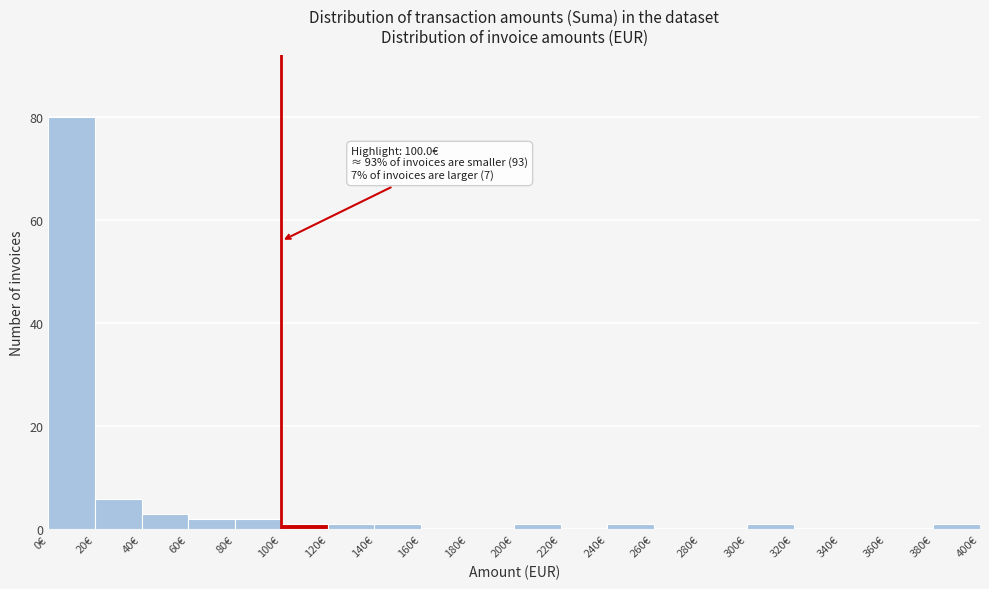

Over which range of the x-axis is the bar tallest?

0 to 20